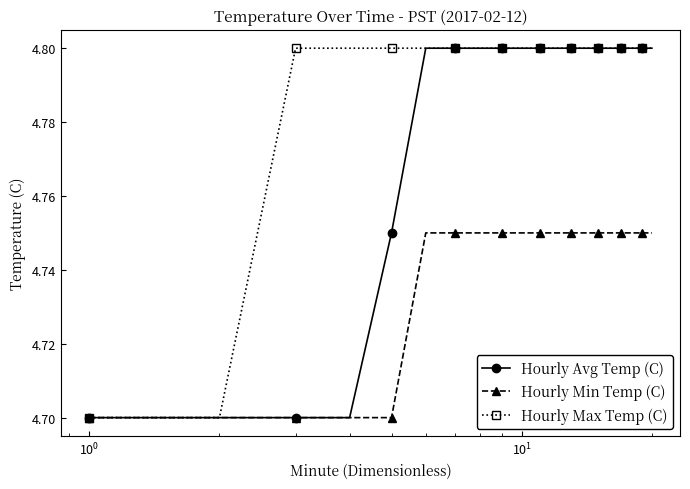

List the series in order of their overall mean, lowest first.

Hourly Min Temp (C), Hourly Avg Temp (C), Hourly Max Temp (C)